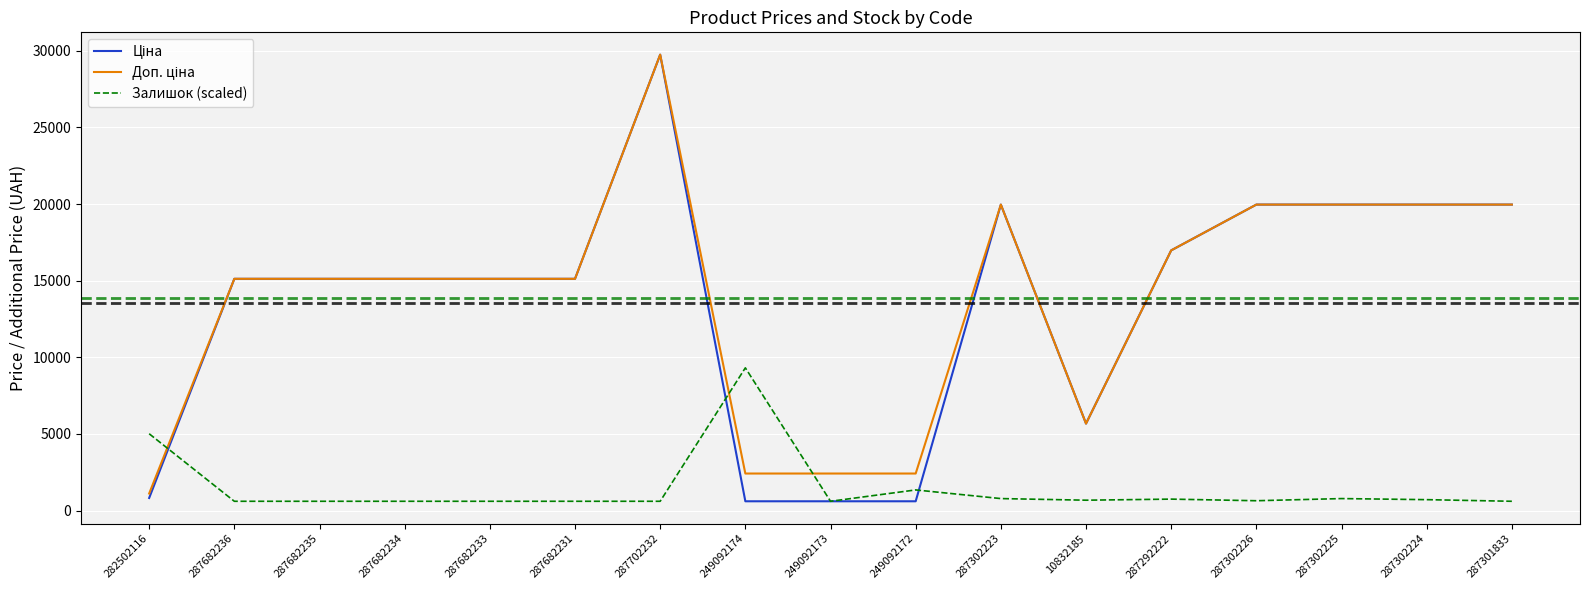

At which category is the sum across all series the highest?

287702232